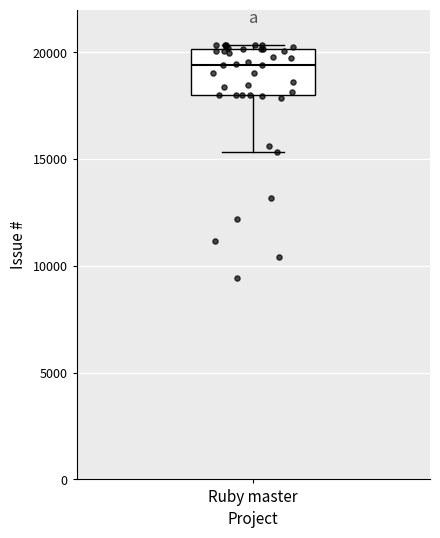

Where is the lower edge of the box for Ruby master on the y-axis? The values are not printed on the chart, so give them approximately, as read against the axis.

18000